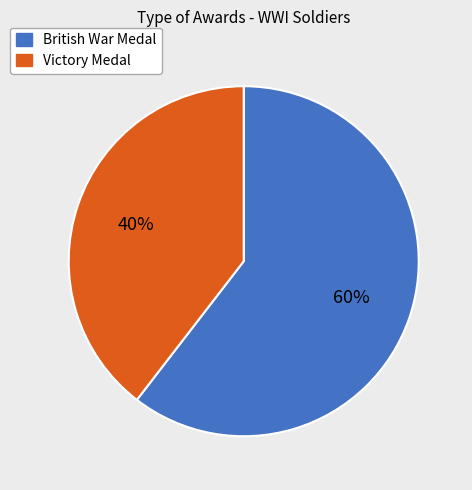

Is there a majority slice in this chart?

Yes